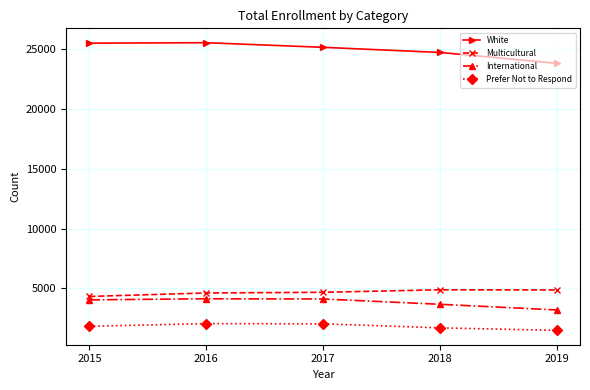

Read the White value at 2016, to the nearest 50.

25550